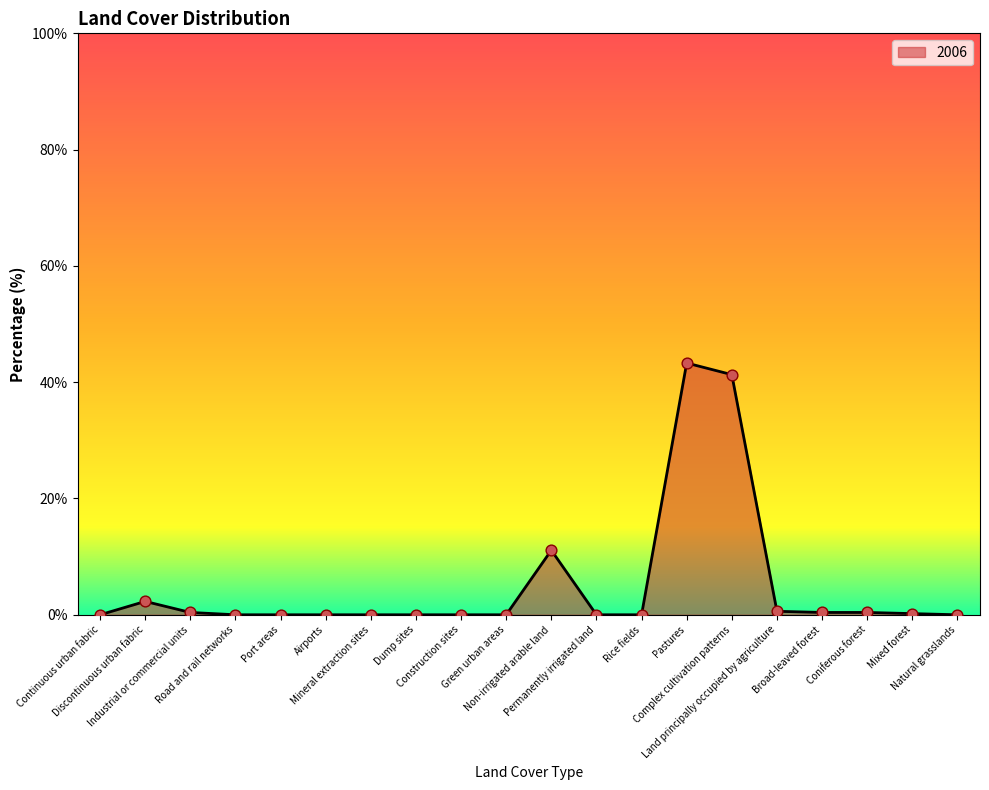

What is the change in value from Airports to Mixed forest?

+0.2